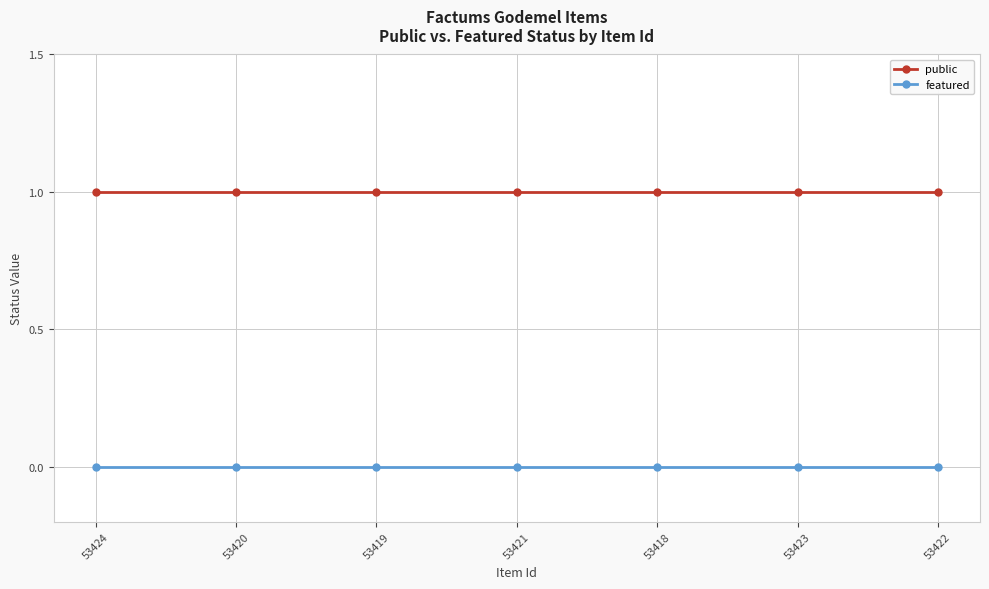

Is this an area chart (filled region under the line)?

No